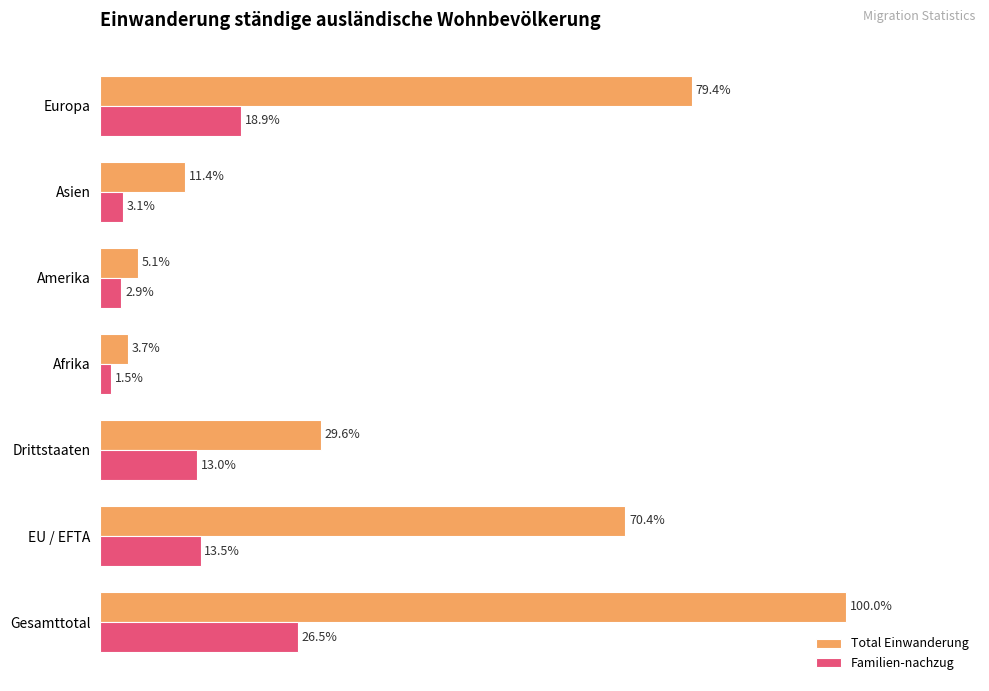

What are all the series names shown in the legend?

Total Einwanderung, Familien-nachzug